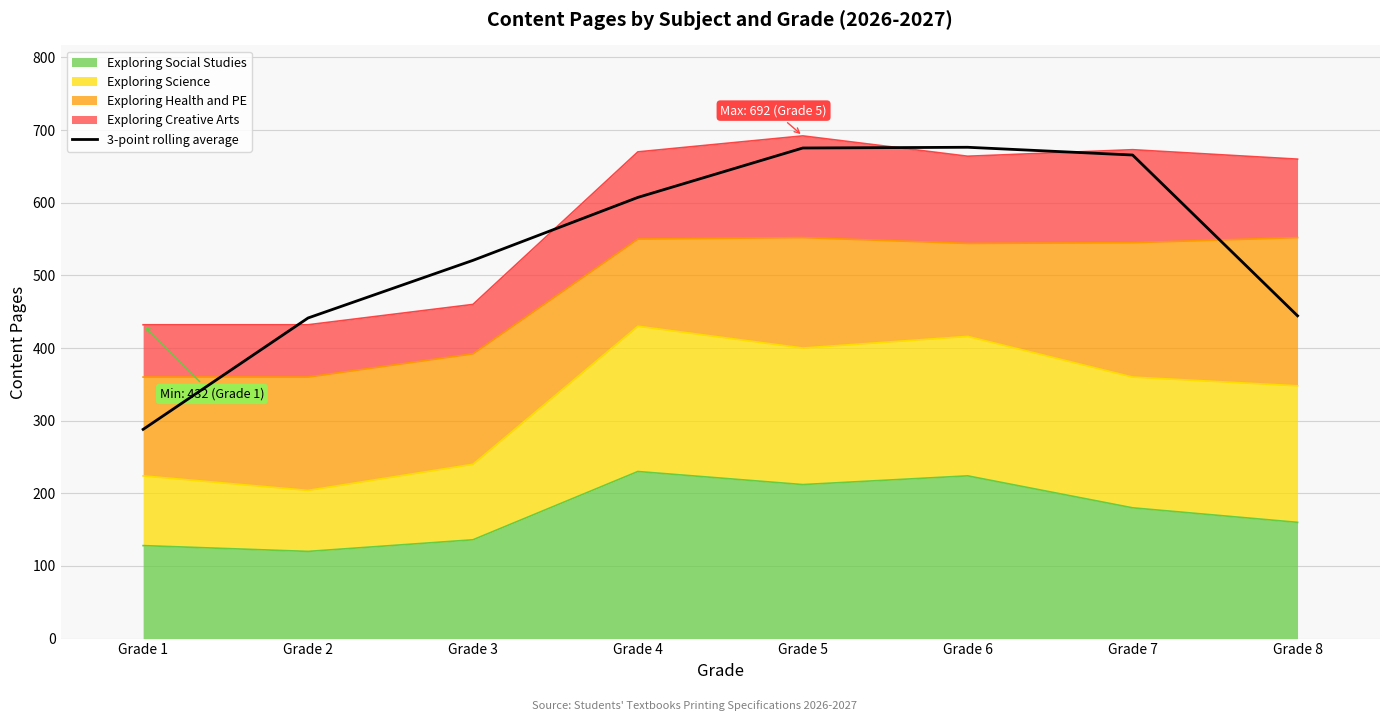

The value at Grade 1 is 288.0. True or false?

True